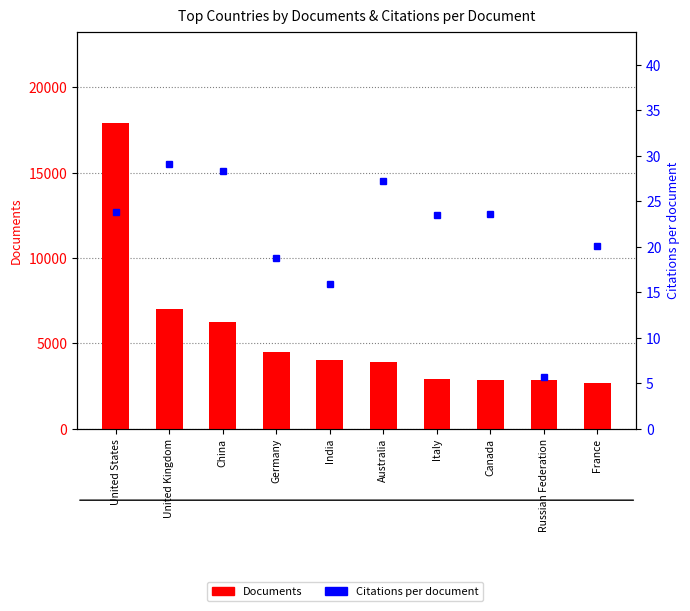

At how many categories does at least one series exceed 12375?

1